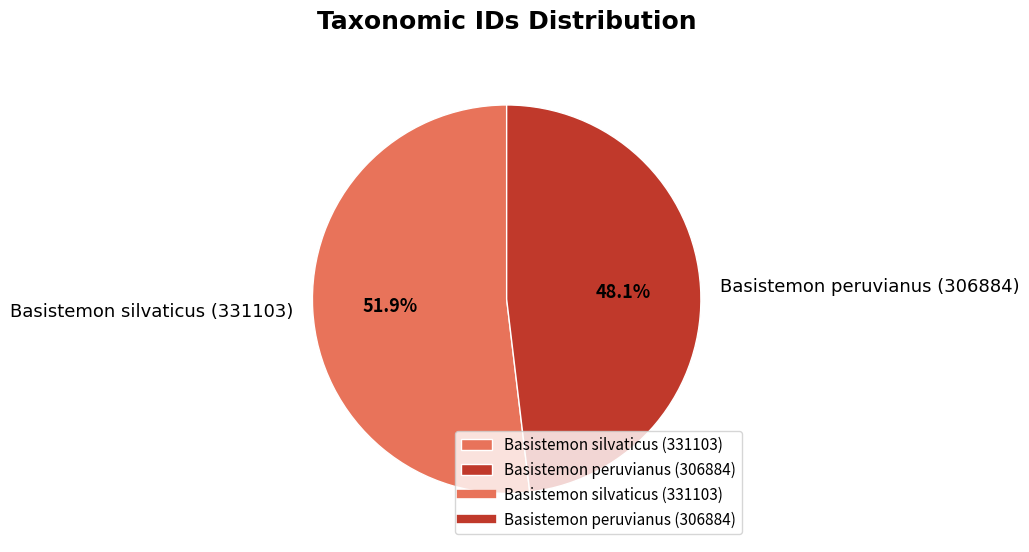

Approximately how many times larger is the value at Basistemon peruvianus (306884) compared to Basistemon silvaticus (331103)?

0.9